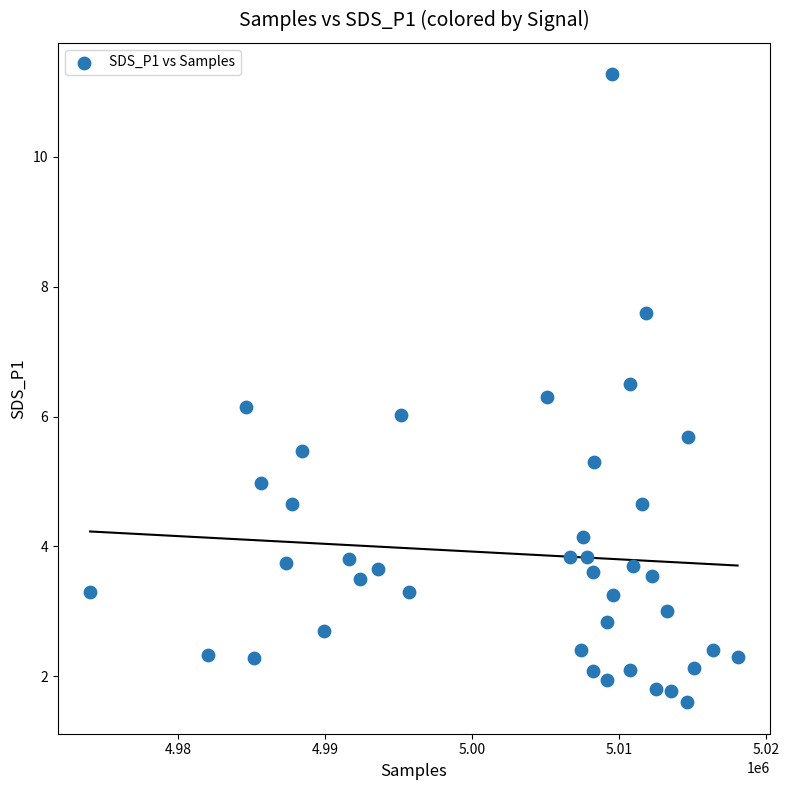

What is the range of X values (max minus min)?

44057.0